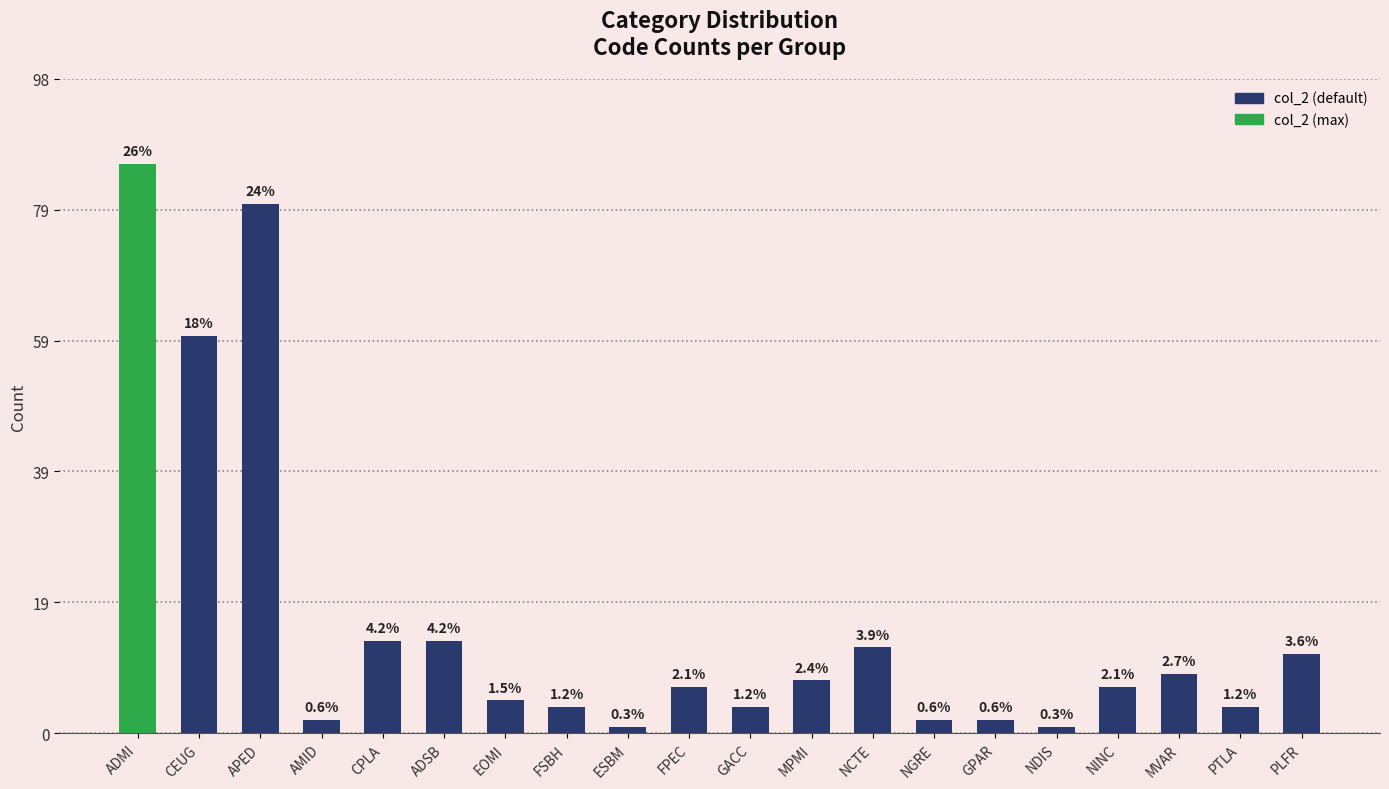

What is the average value?

17